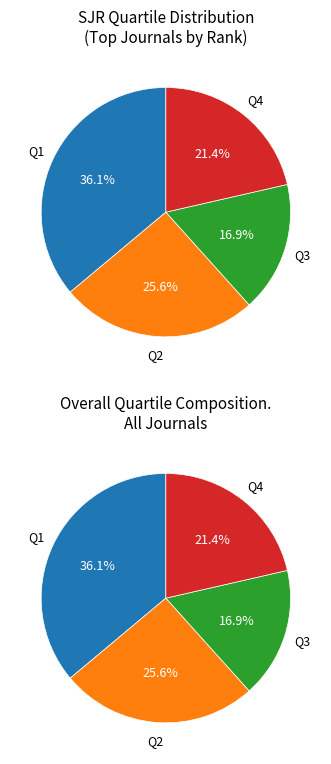

Rank the categories by value from lowest to highest.

Q3, Q4, Q2, Q1